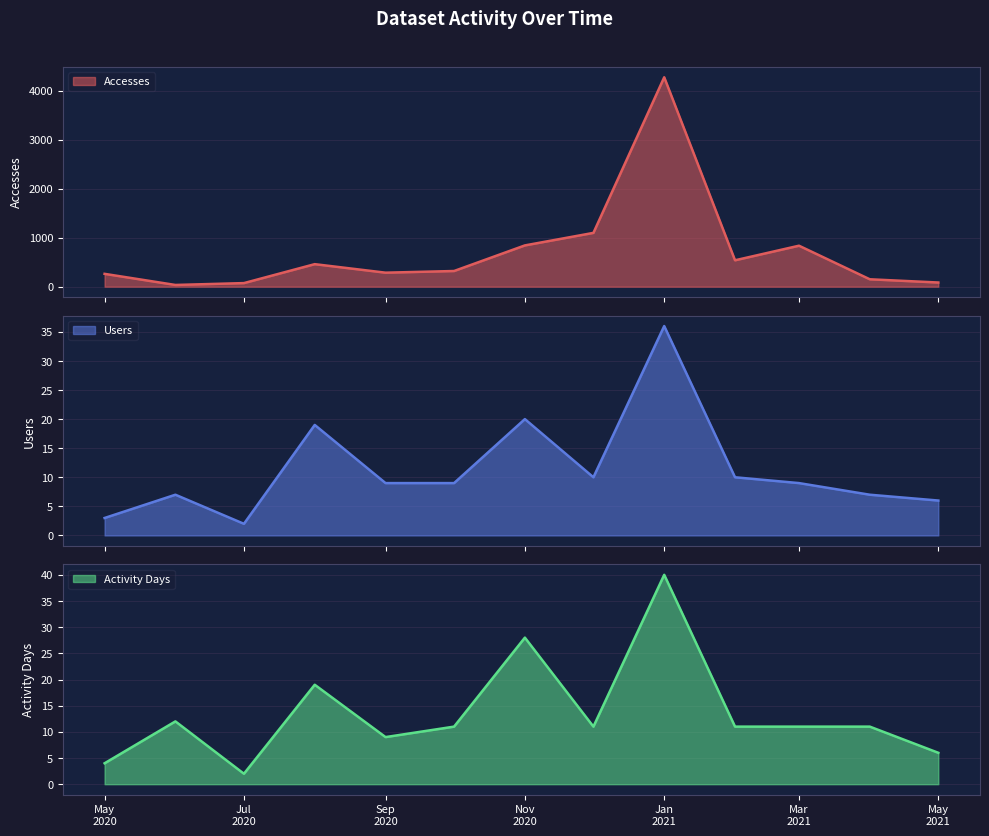

What is the maximum value for Activity Days?

40